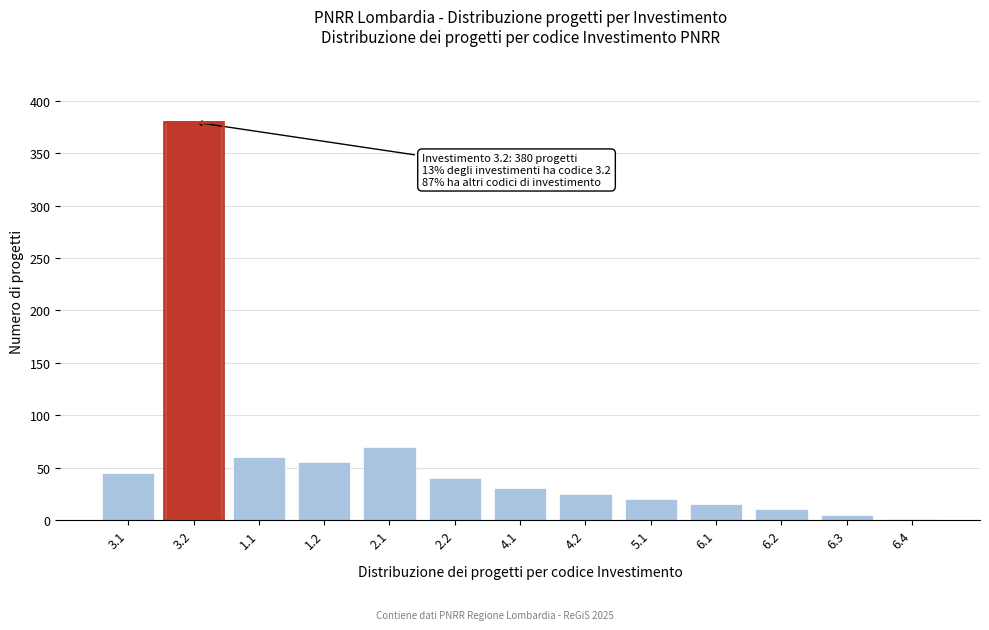

Reading left to right, transcribe all the data shown in this chart.

3.1=45	3.2=380	1.1=60	1.2=55	2.1=70	2.2=40	4.1=30	4.2=25	5.1=20	6.1=15	6.2=10	6.3=5	6.4=1